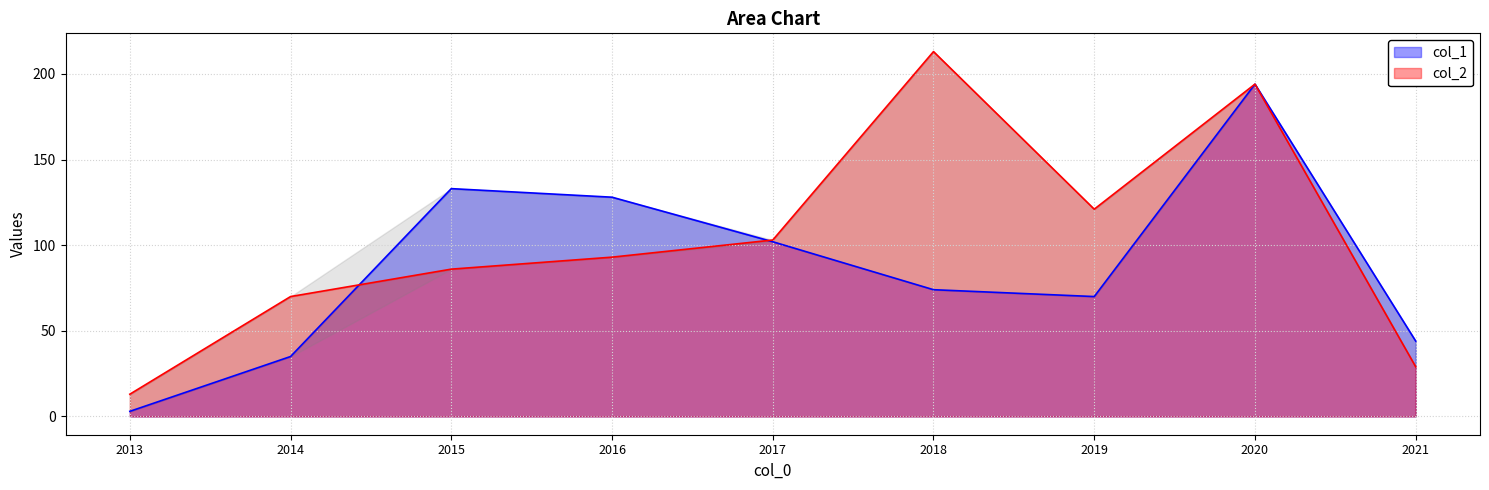

At which category does col_2 reach its first local peak?

2018